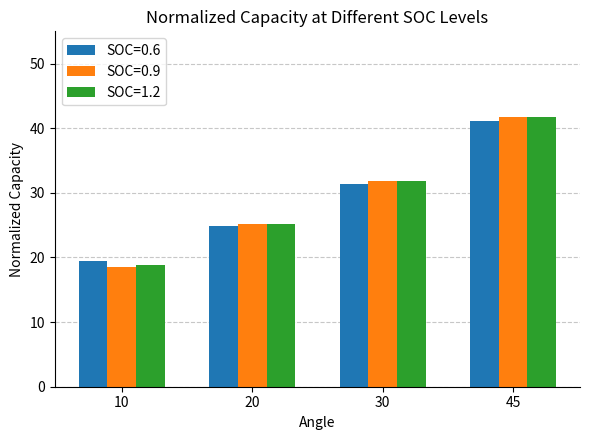

Which series changed the most between 10 and 30?

SOC=0.9